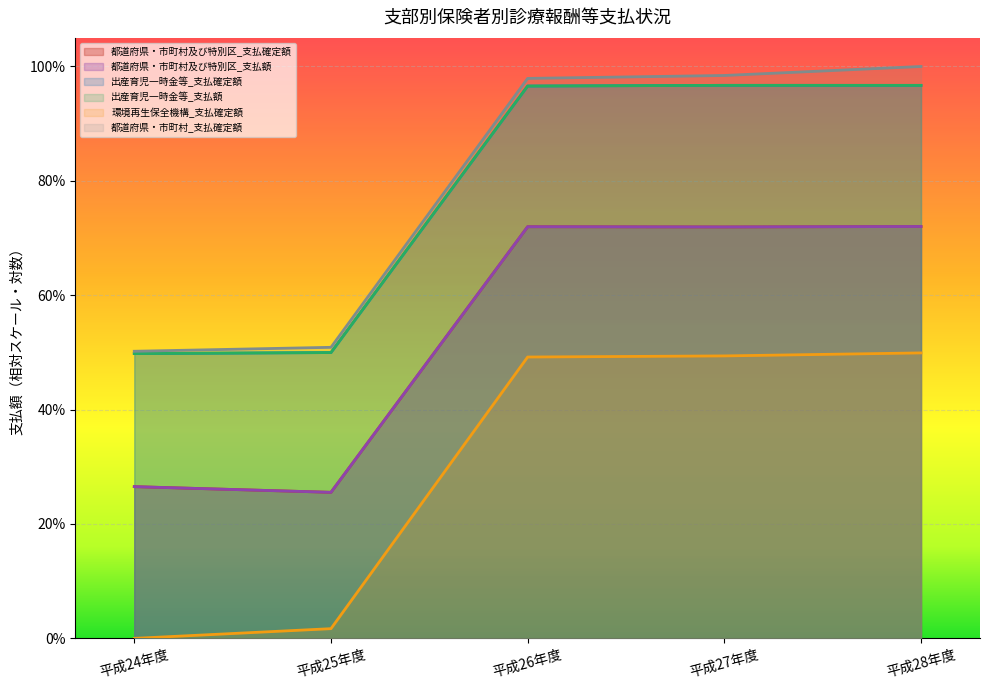

True or false: 環境再生保全機構_支払確定額 has more than 0 points higher than both neighbors.

False